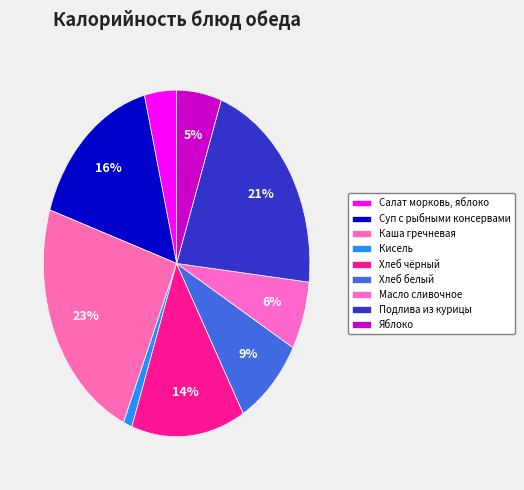

How many slices are in this pie chart?

9